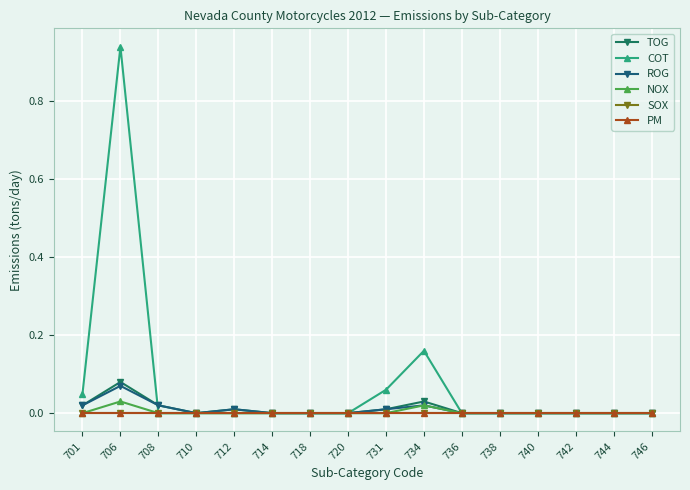

Does the chart have visible grid lines?

Yes